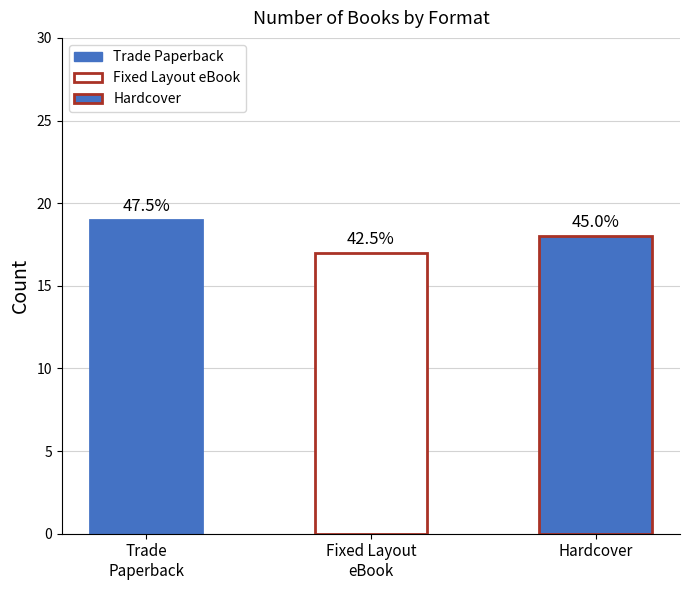

List the labels in order of value, smallest first.

Fixed Layout eBook, Hardcover, Trade Paperback